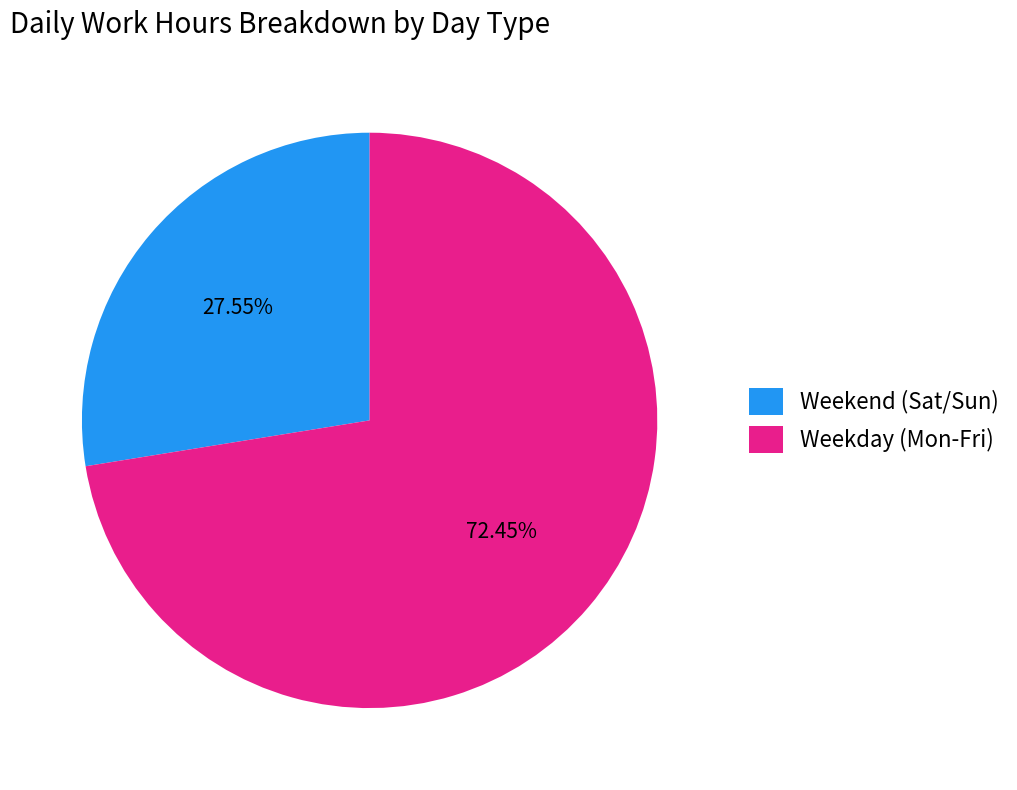

Count the number of slices in the pie.

2